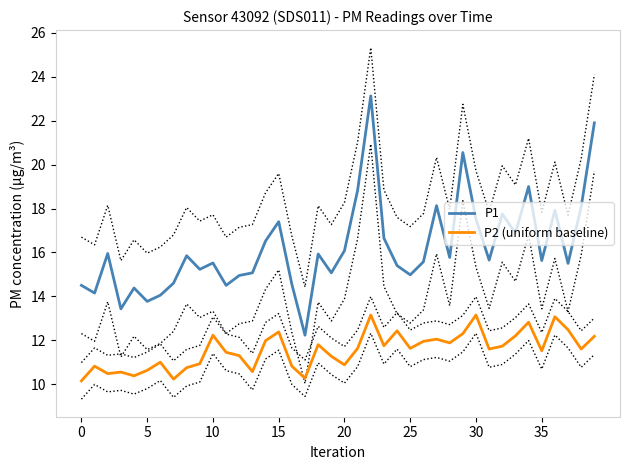

Reading left to right, transcribe all the data shown in this chart.

P1: 14.5	14.2	15.9	13.4	14.4	13.8	14.1	14.6	15.8	15.2	15.5	14.5	14.9	15.1	16.5	17.4	14.6	12.2	15.9	15.1	16.1	18.8	23.1	16.6	15.4	15.0	15.6	18.1	15.8	20.6	17.5	15.7	17.8	16.9	19.0	15.6	17.9	15.5	18.1	21.9
P2 (uniform baseline): 10.2	10.8	10.5	10.6	10.4	10.6	11.0	10.2	10.8	10.9	12.2	11.4	11.3	10.6	12.0	12.4	10.8	10.3	11.8	11.3	10.9	11.6	13.2	11.8	12.4	11.6	11.9	12.1	11.9	12.3	13.2	11.6	11.7	12.2	12.8	11.5	13.1	12.5	11.6	12.2